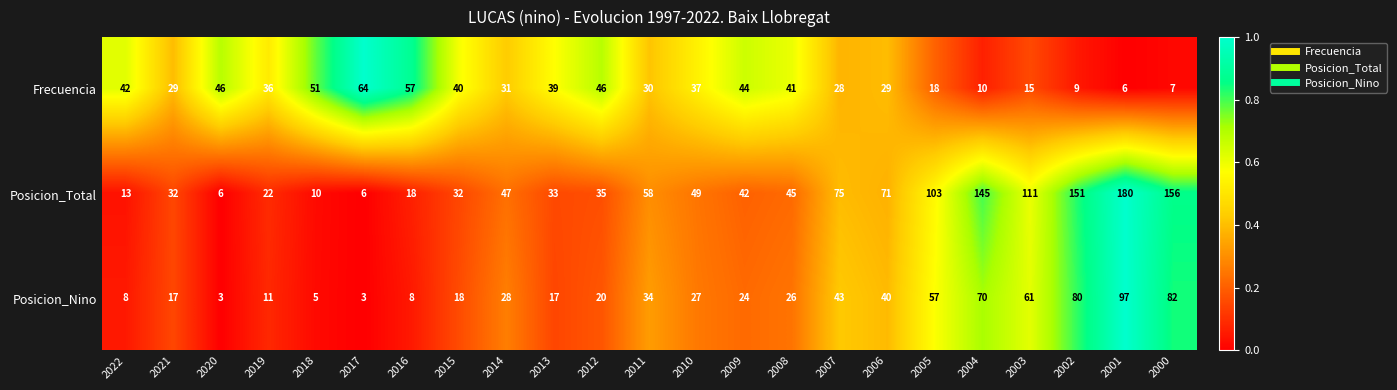

At which category is the sum across all series the highest?

2001